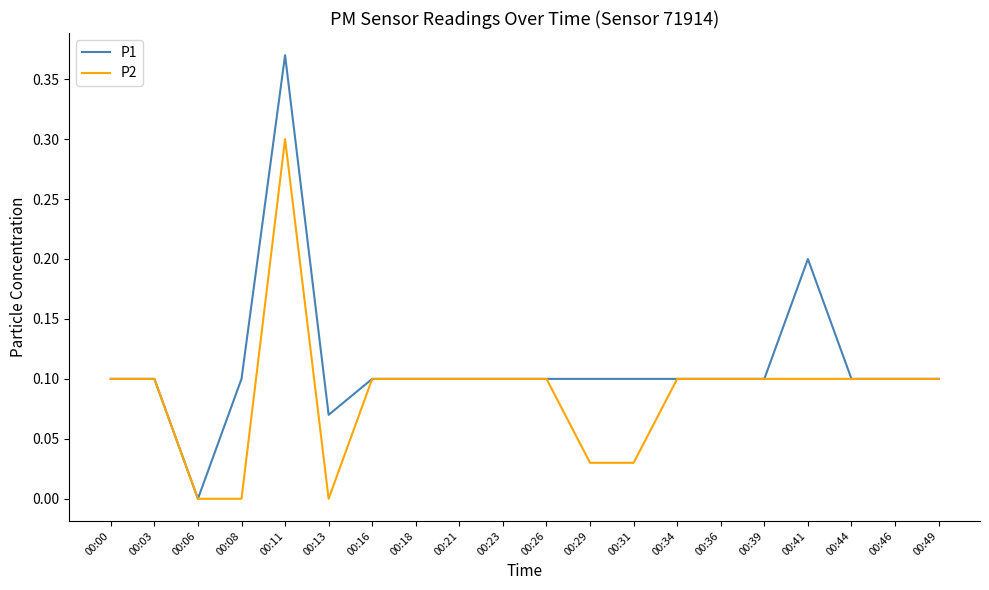

Which series has the largest total across all categories?

P1